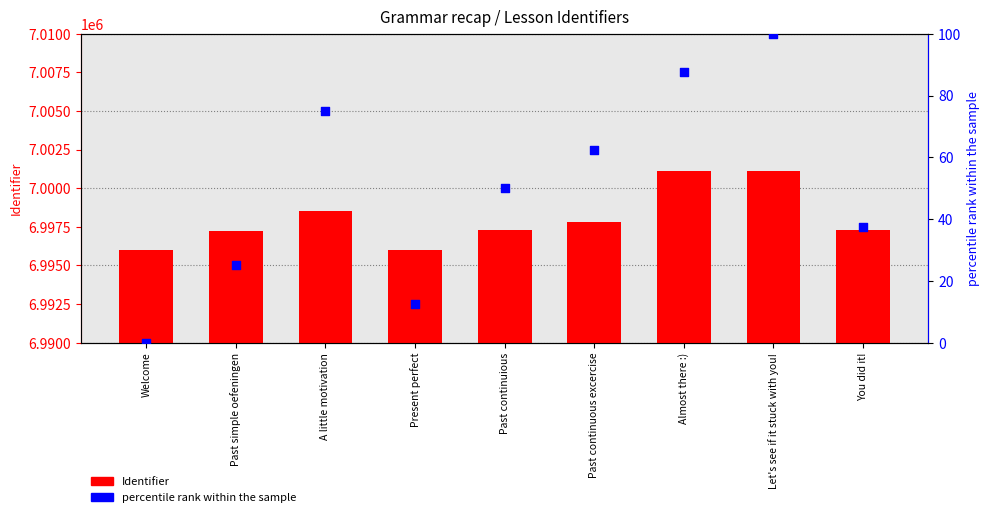

Which series contains the highest Y value?

Identifier (count-like)